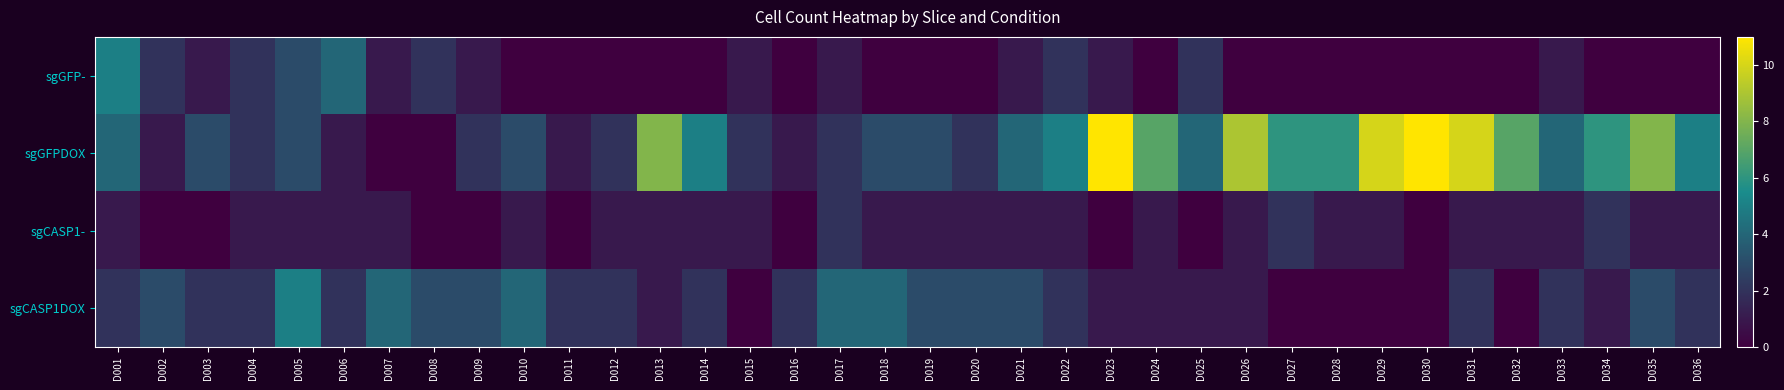

What is the difference between the highest and lowest values at D020?

3